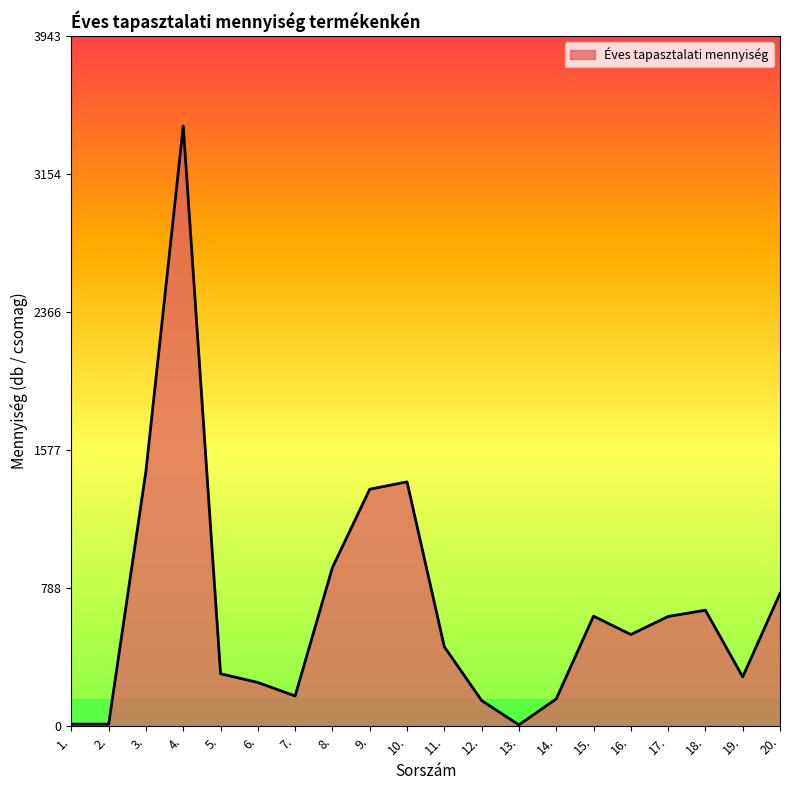

What is the difference between the values at 5. and 14.?

144